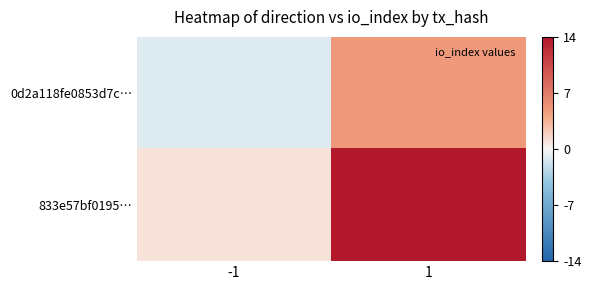

Which series has the largest total across all categories?

833e57bf0195…